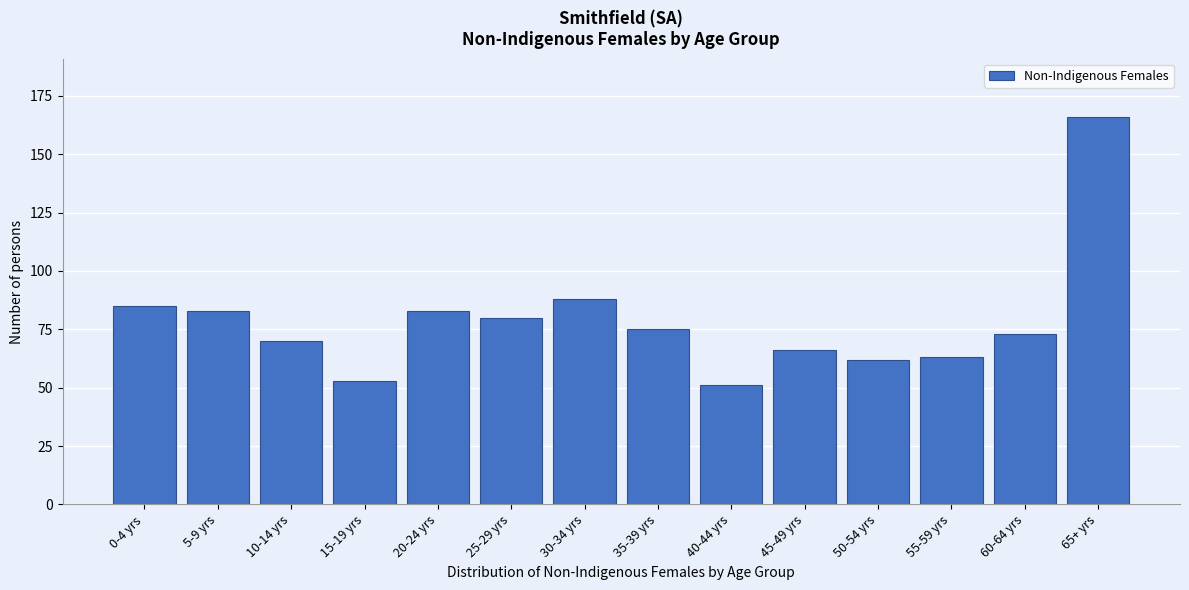

Reading left to right, what are all the values shown in this chart?

85	83	70	53	83	80	88	75	51	66	62	63	73	166